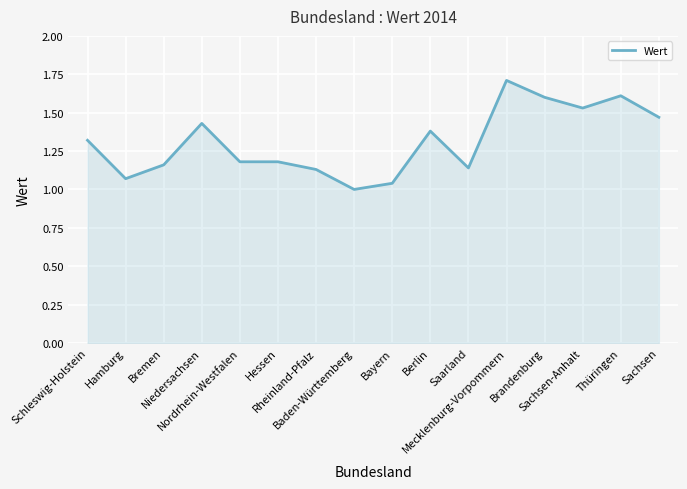

What is the greatest value displayed?

1.7